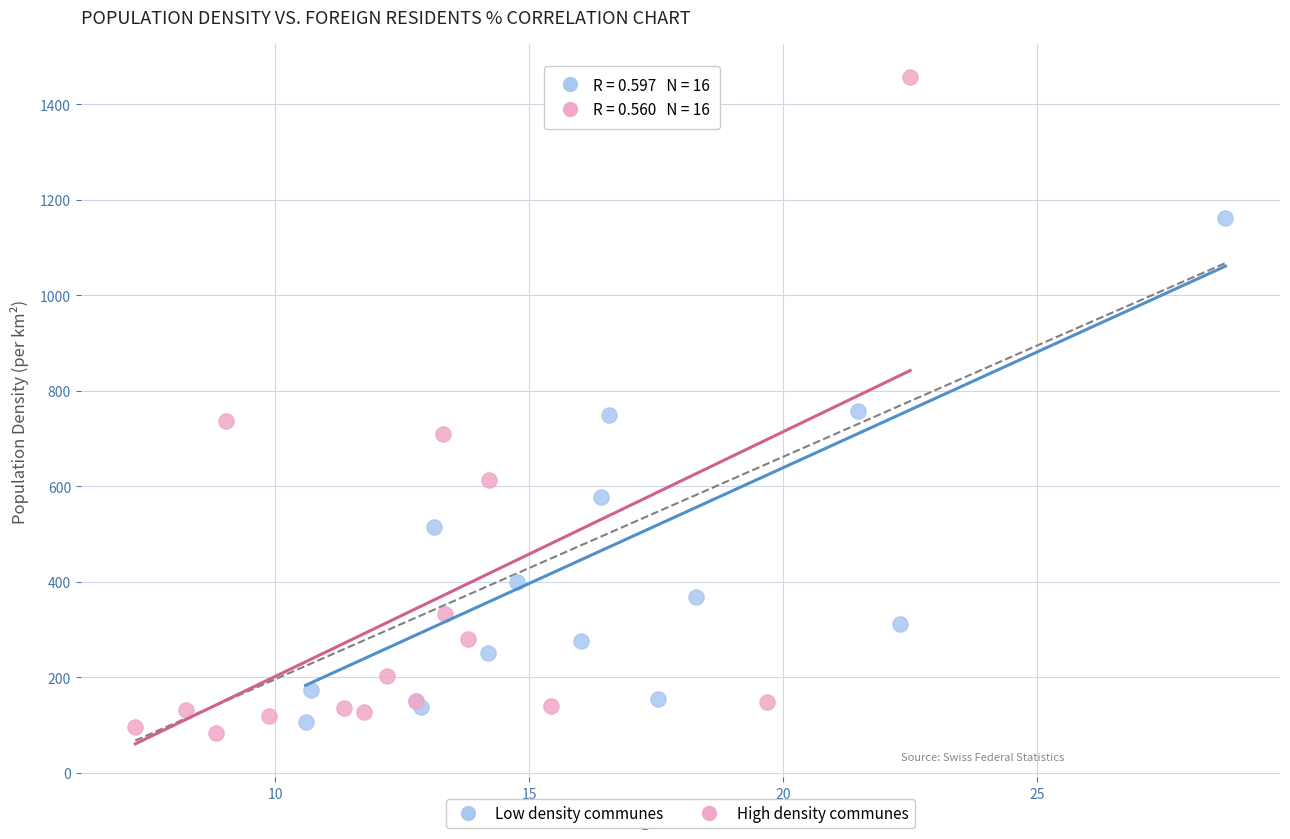

Which series reaches the maximum Y coordinate?

High density communes